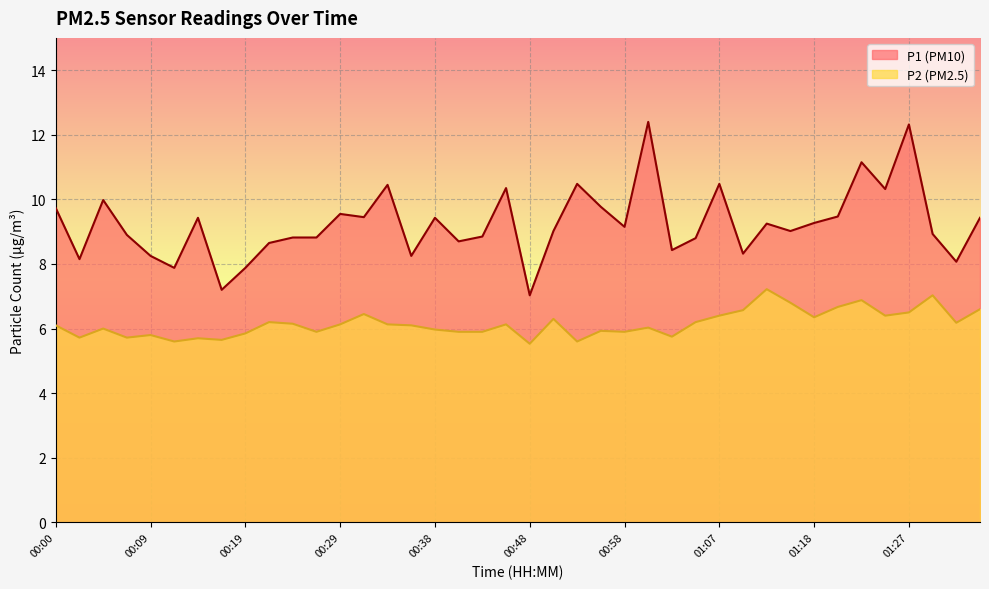

Rank the series by their average value, from highest to lowest.

P1, P2